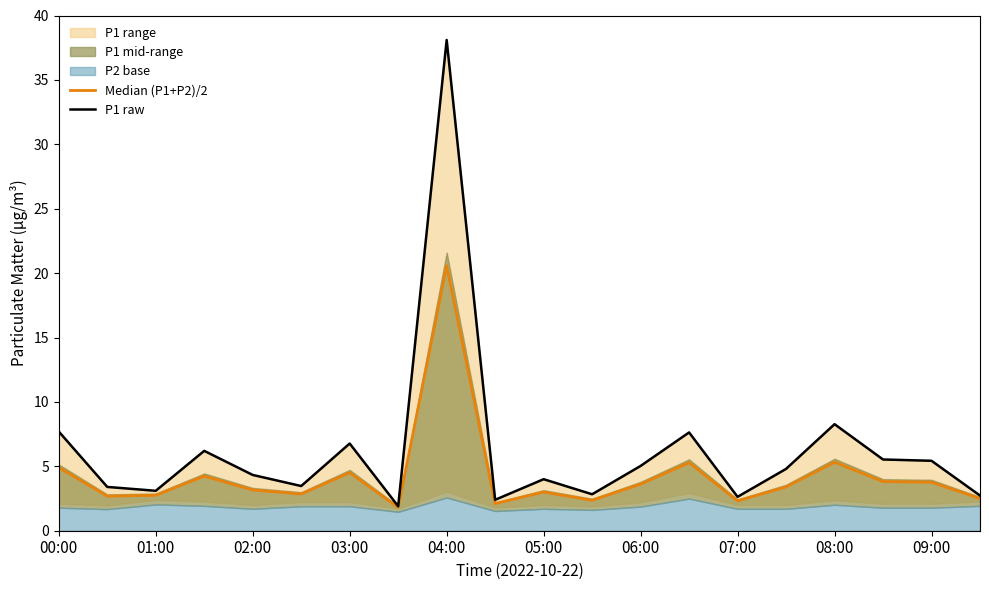

What is the approximate value of Median (P1+P2)/2 at 02:00?

3.2